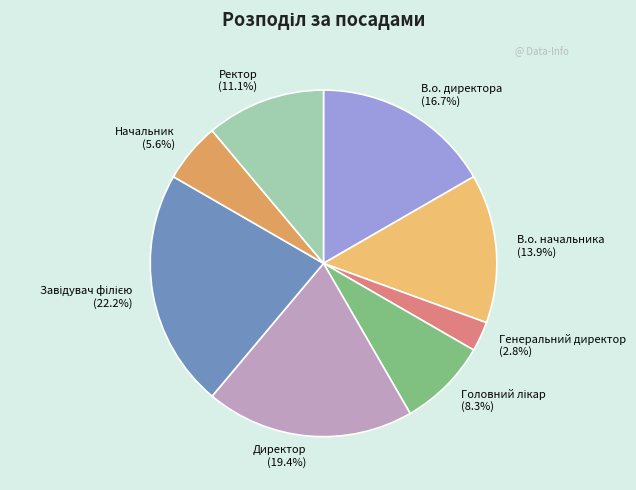

Is there a majority slice in this chart?

No